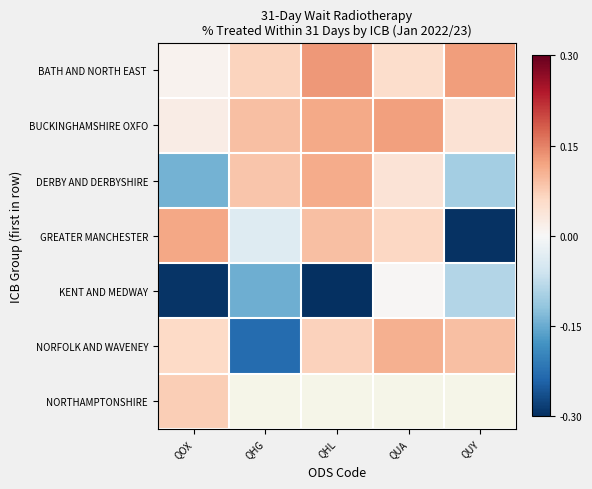

At QOX, list the series in order from largest to smallest.

GREATER MANCHESTER, NORTHAMPTONSHIRE, NORFOLK AND WAVENEY, BUCKINGHAMSHIRE OXFO, BATH AND NORTH EAST, DERBY AND DERBYSHIRE, KENT AND MEDWAY